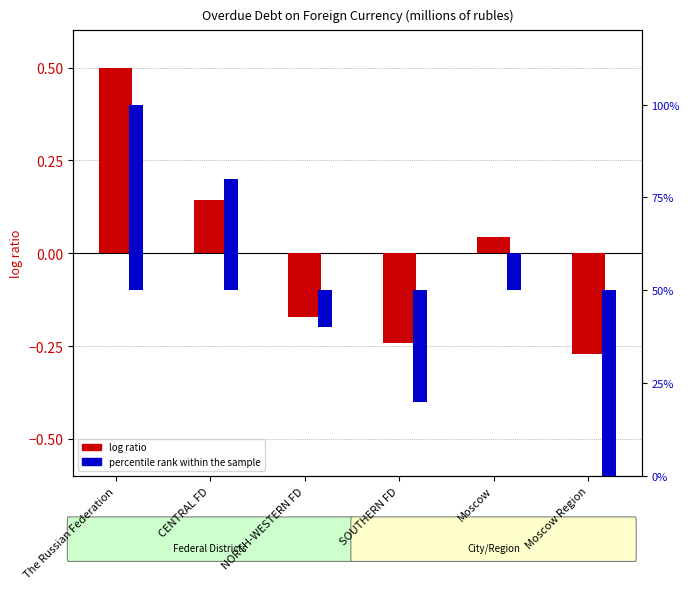

Which label corresponds to the largest value in the chart?

The Russian Federation